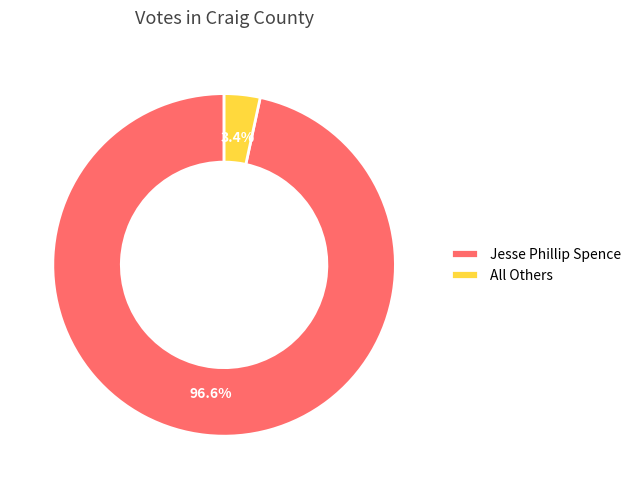

Between Jesse Phillip Spence and All Others, which is larger?

Jesse Phillip Spence